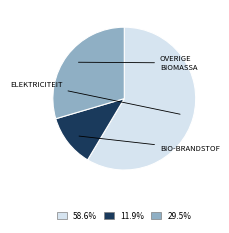

What is the ratio of the value at 11.9% to the value at 29.5%?

0.4